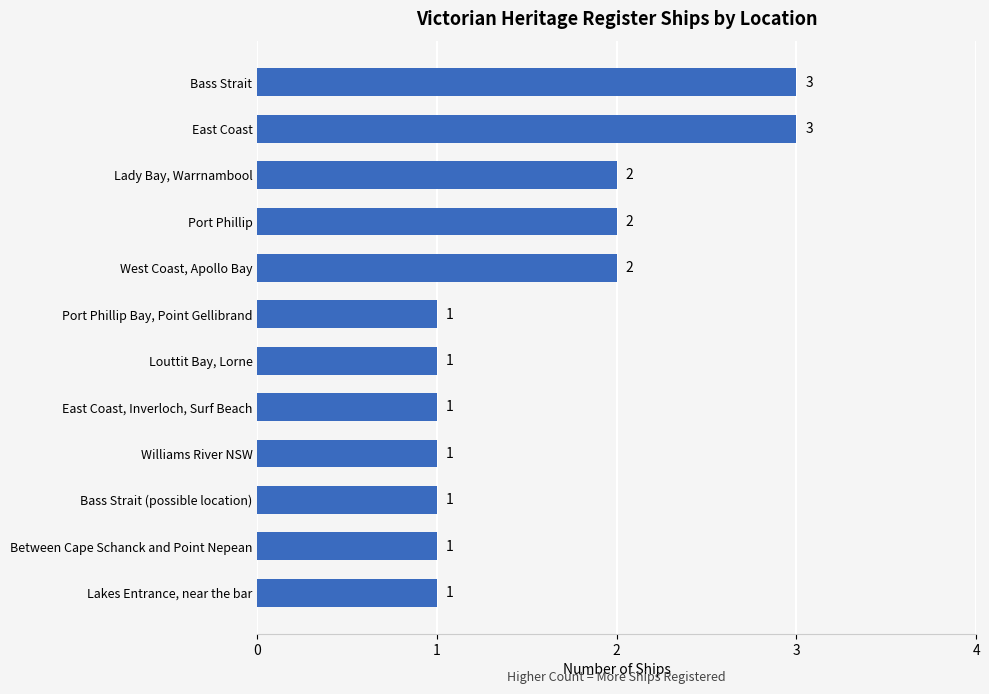

Are the bars horizontal?

Yes